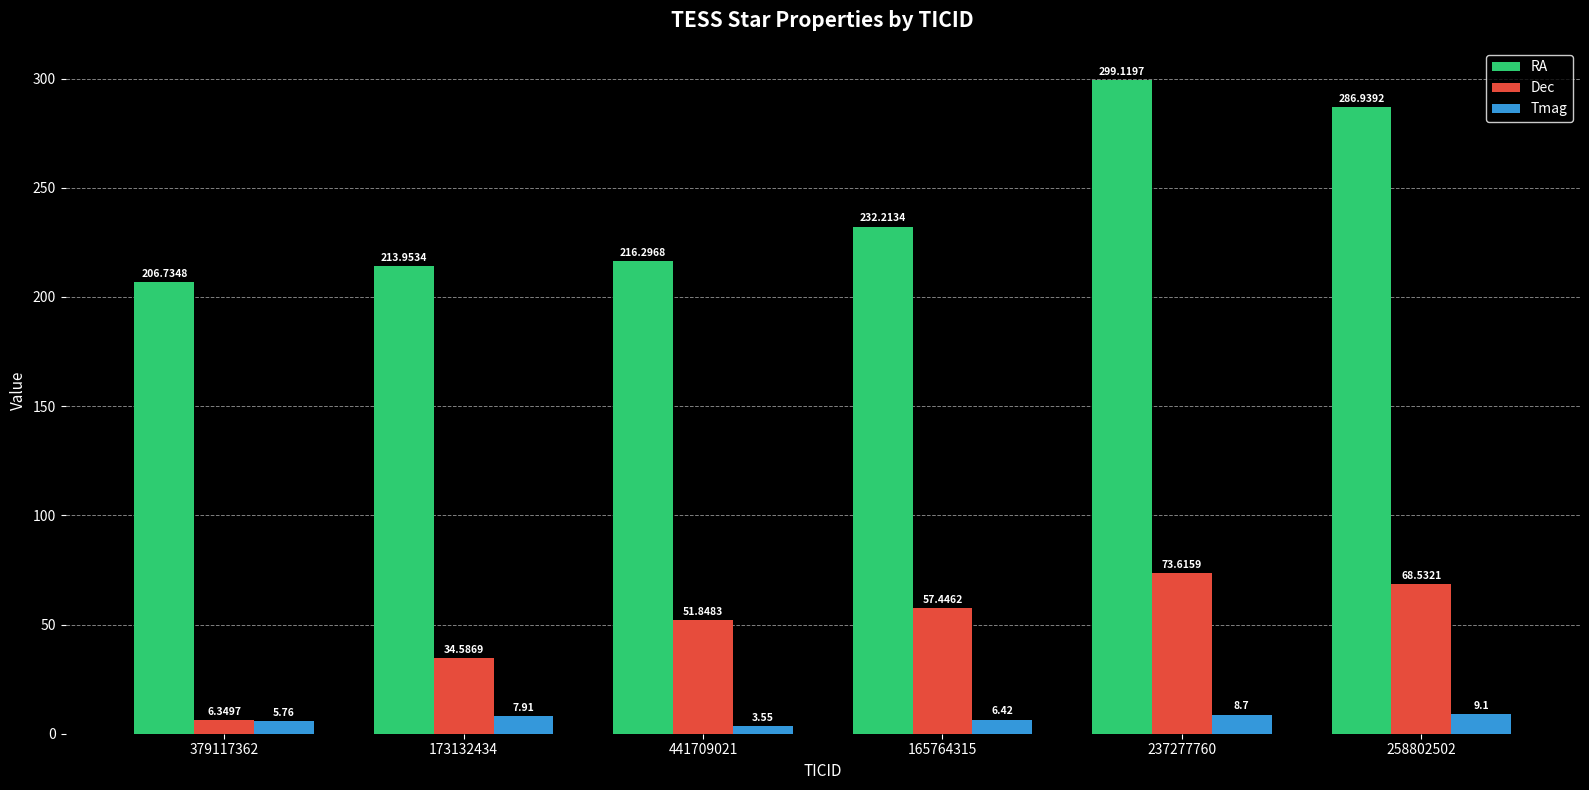

At 165764315, list the series in order from largest to smallest.

RA, Dec, Tmag